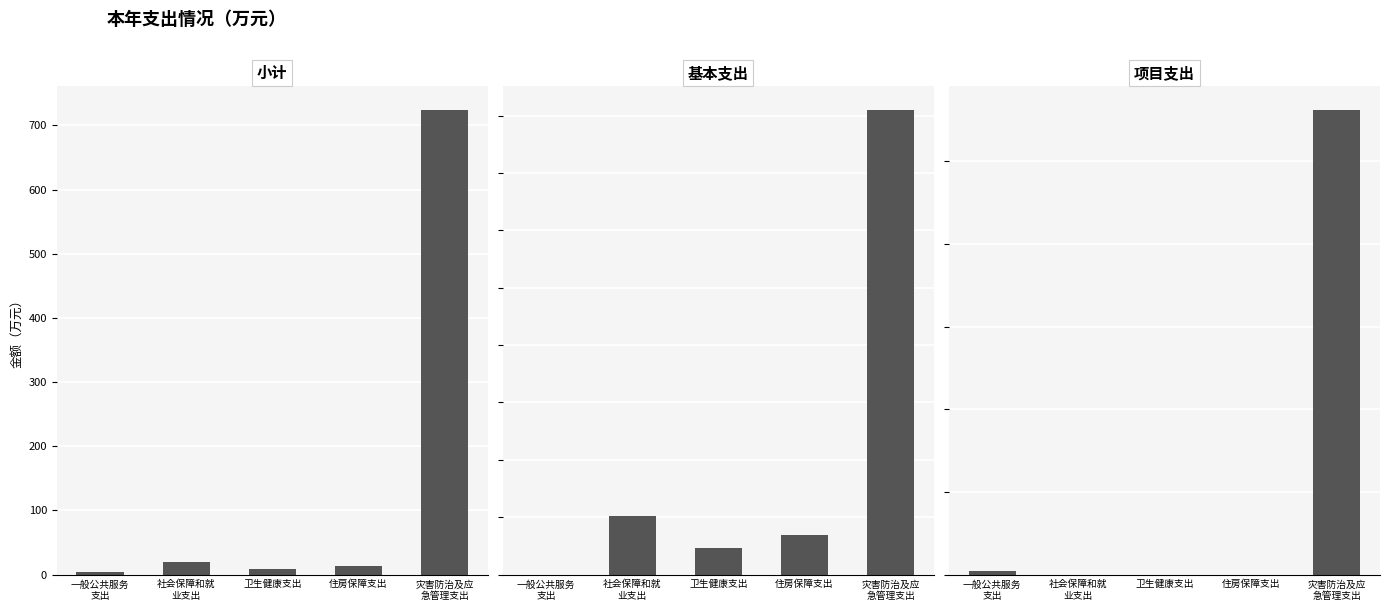

At which label does 小计 first exceed 13?

社会保障和就
业支出